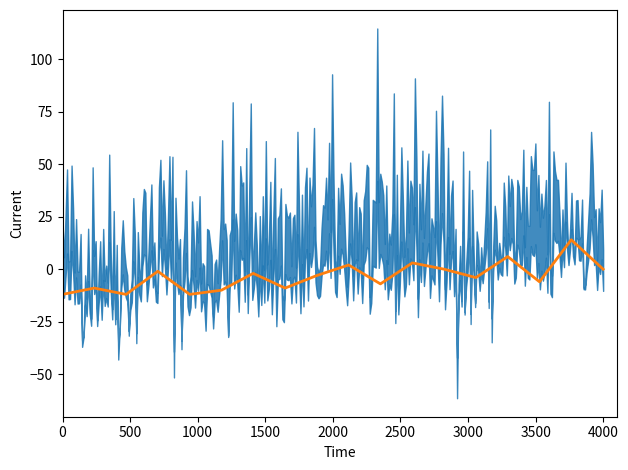

Does the chart display data point markers on the line(s)?

No